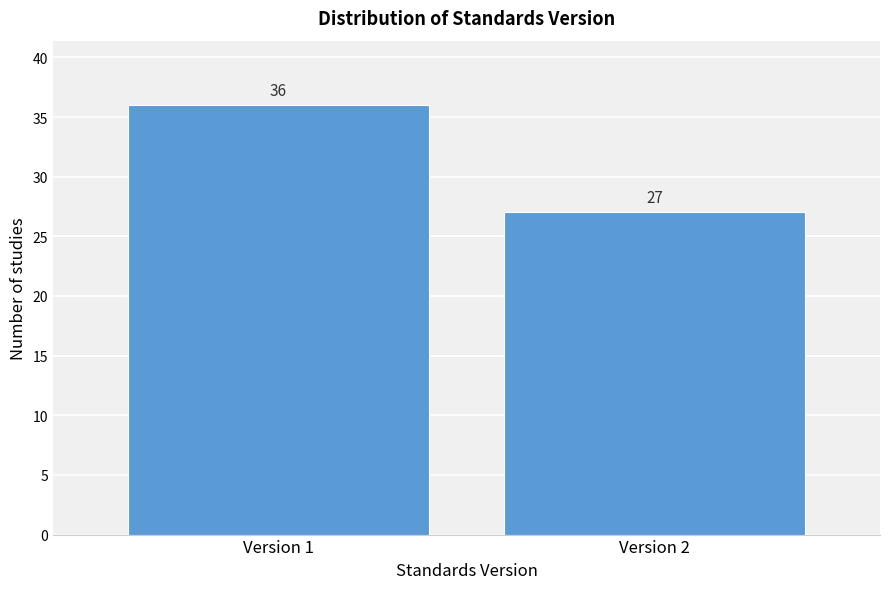

Reading left to right, transcribe all the data shown in this chart.

36	27